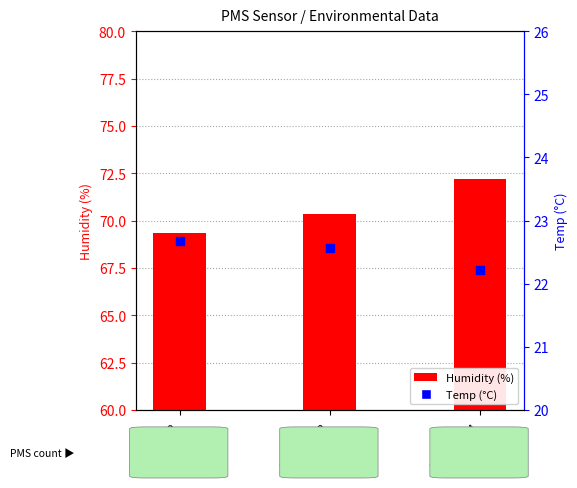

Which series has the largest Y range (max minus min)?

Humidity